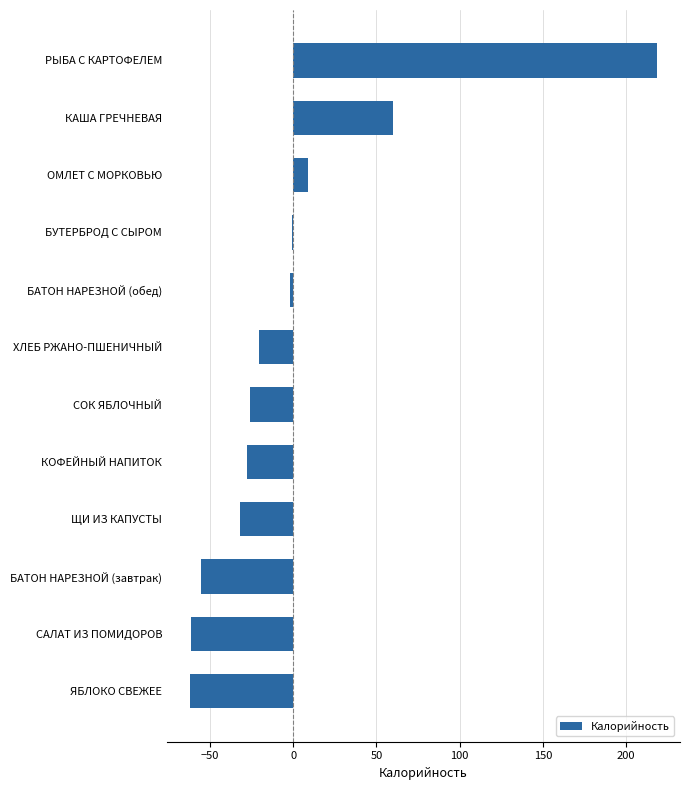

What is the sum of the values at БАТОН НАРЕЗНОЙ (завтрак) and ЩИ ИЗ КАПУСТЫ?

-87.3